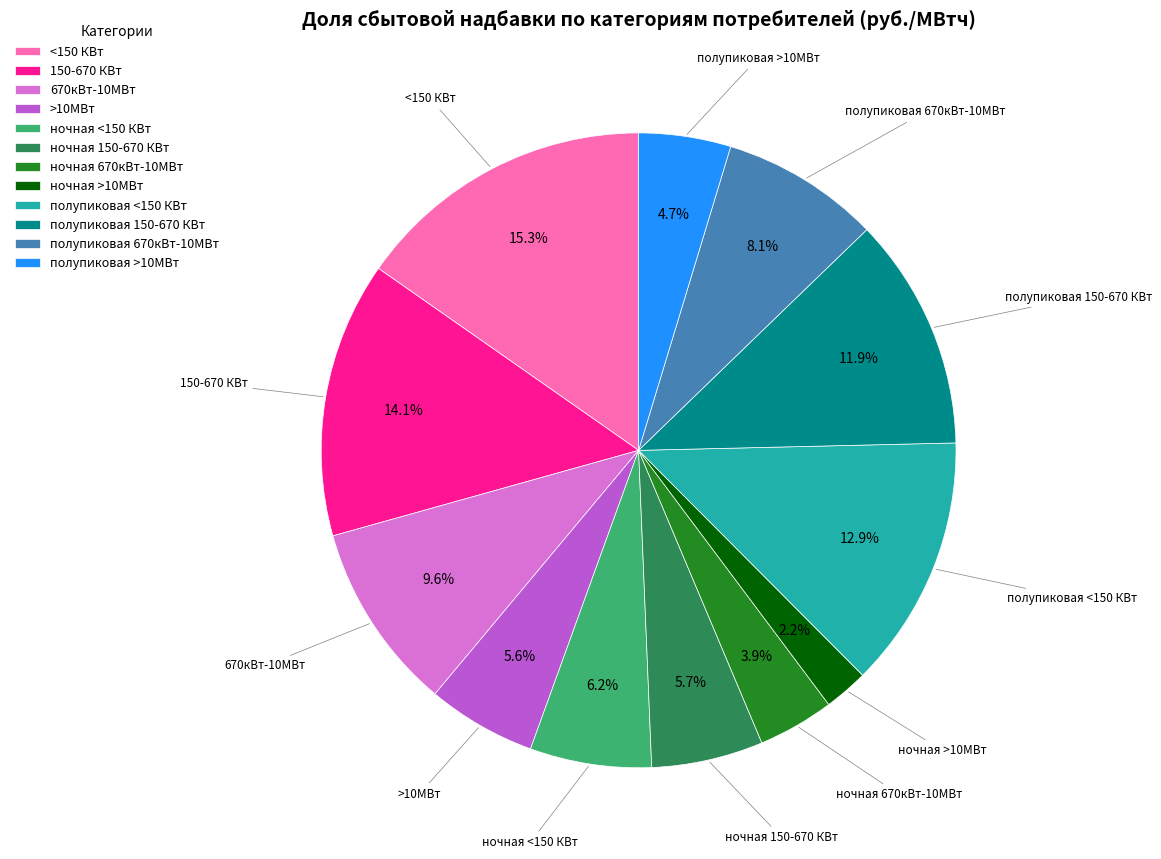

Which category has the smallest portion of the pie?

ночная >10МВт